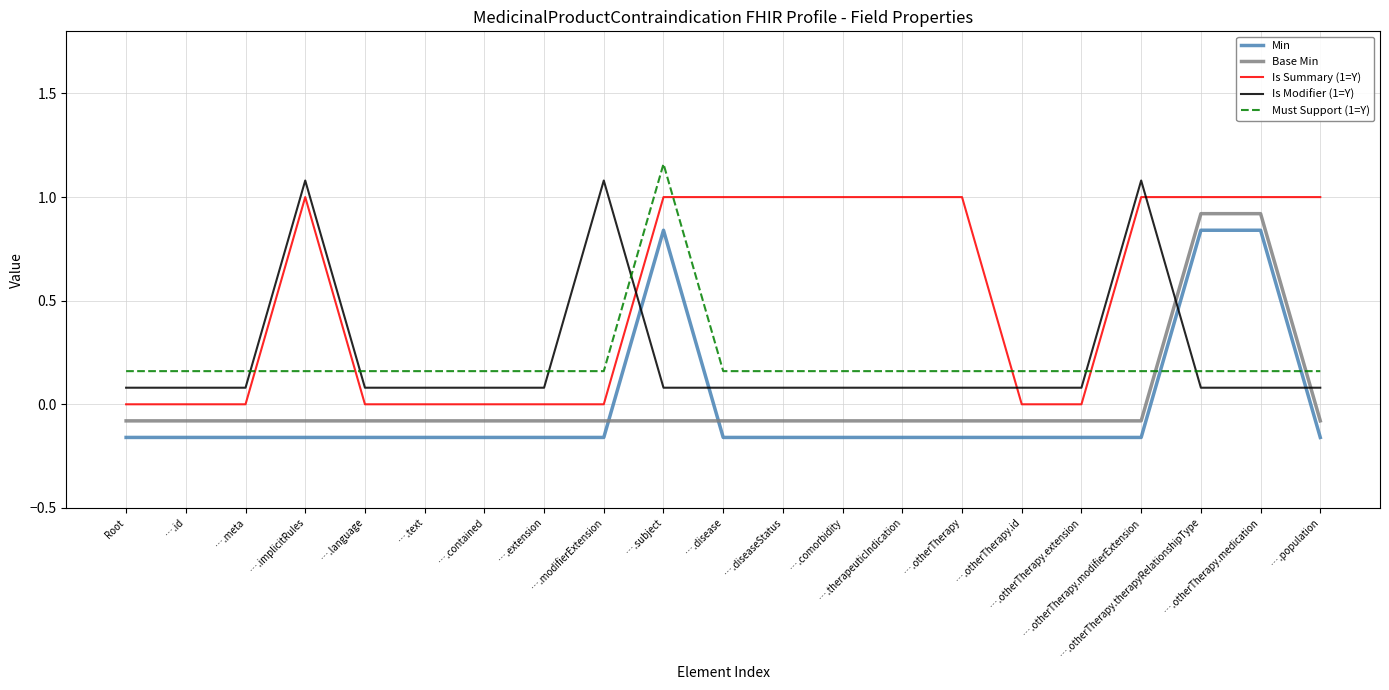

At how many categories does at least one series exceed 0?

21